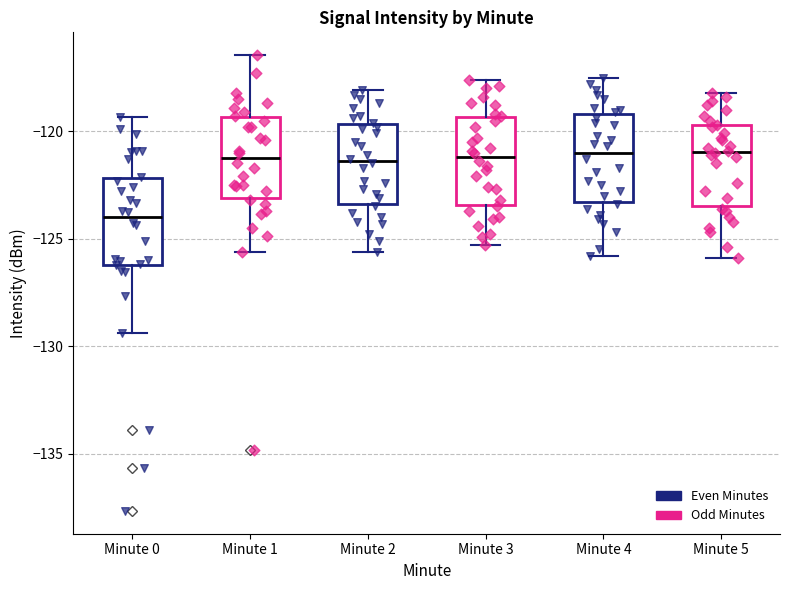

Where does the median line of the box for Minute 5 sit on the y-axis? The values are not printed on the chart, so give them approximately, as read against the axis.

-121.0